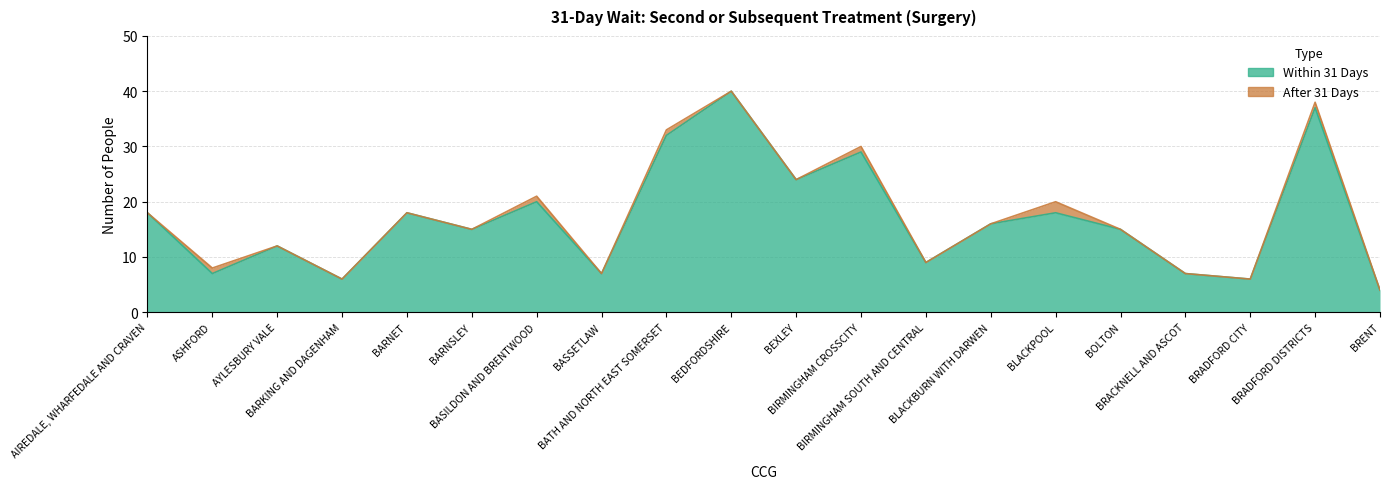

True or false: the data shows 7 at BASSETLAW.

True